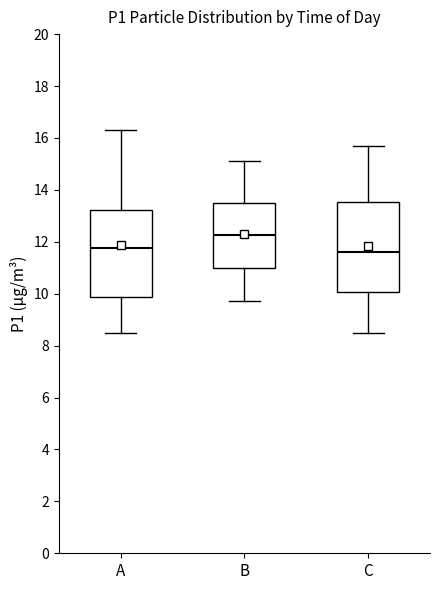

Reading left to right, read every box against the y-axis: the position of its median line, the range the box covers, and the ends of its whiskers. The values are not printed on the chart, so give them approximately, as read against the axis.

A: median 11.8, box 9.8 to 13.2, whiskers 8.6 to 16.4
B: median 12.2, box 11.0 to 13.6, whiskers 9.8 to 15.2
C: median 11.6, box 10.0 to 13.6, whiskers 8.6 to 15.8